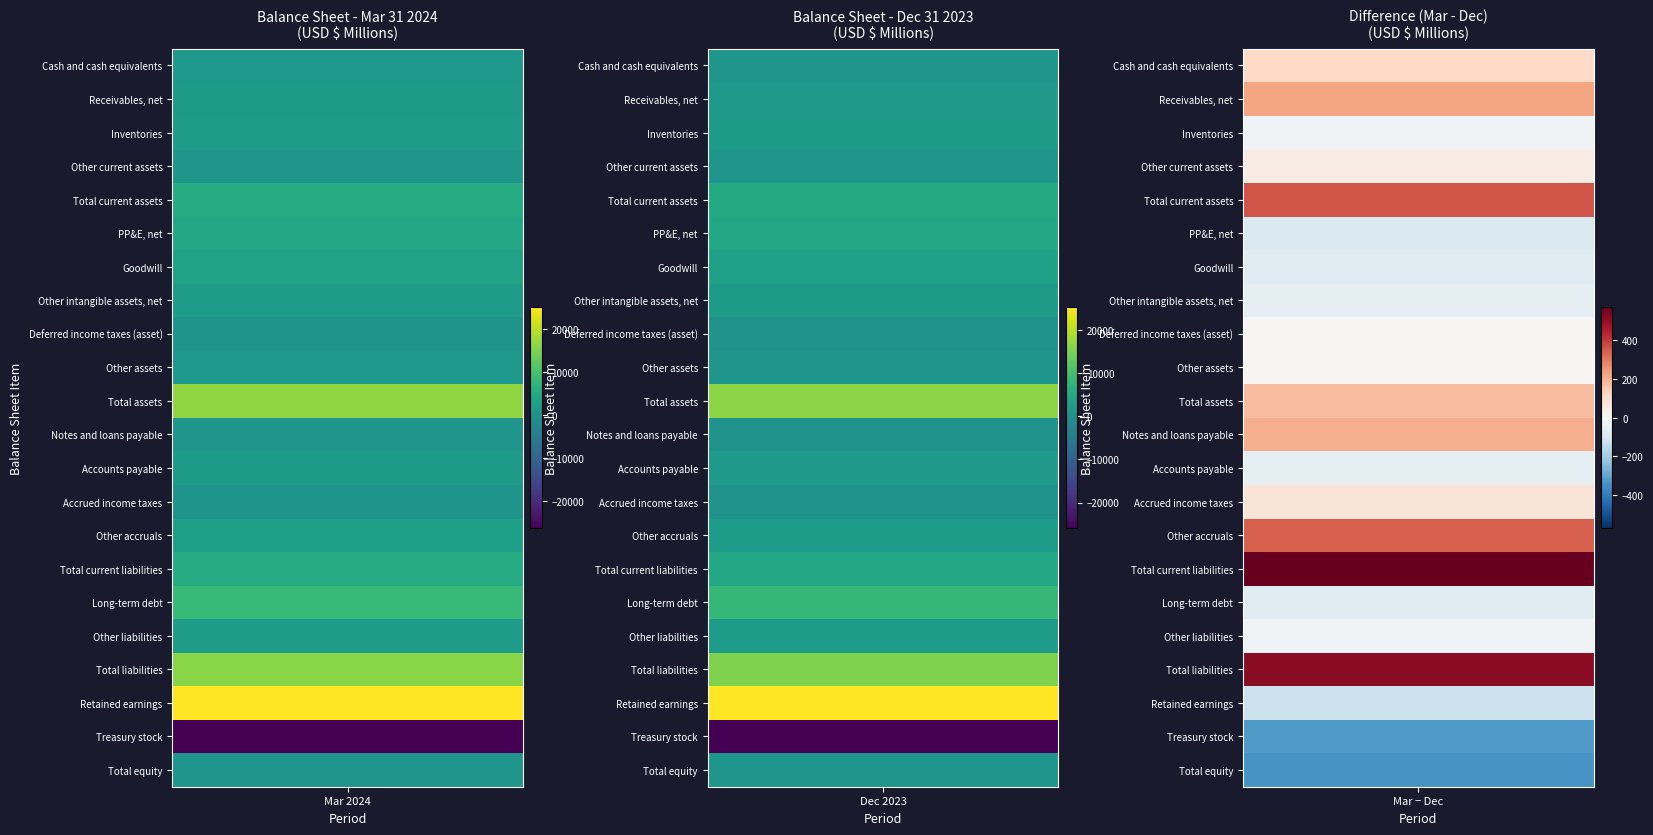

Between 0 and 1, which series saw the biggest shift?

Total current liabilities